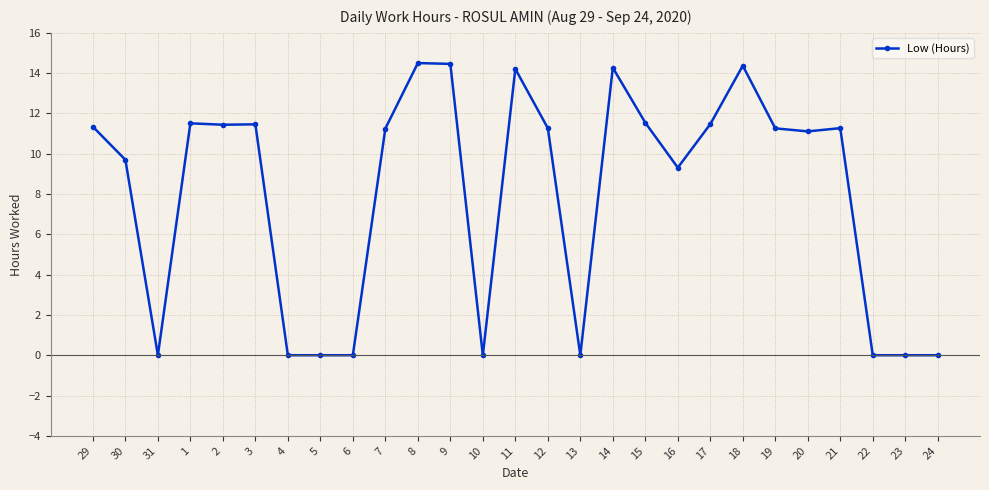

Approximately how many times larger is the value at 12 compared to 1?

1.0